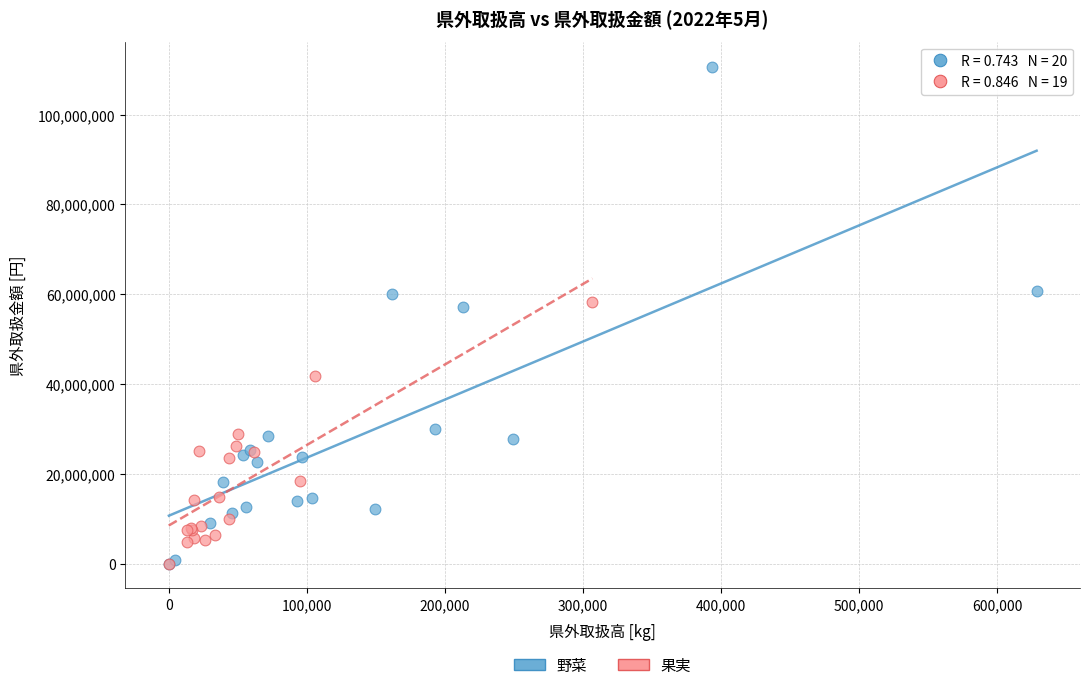

Which series has the widest spread of Y values?

野菜